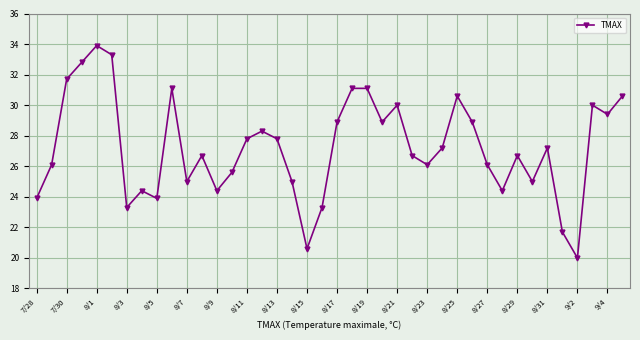

What is the smallest value displayed?

20.0